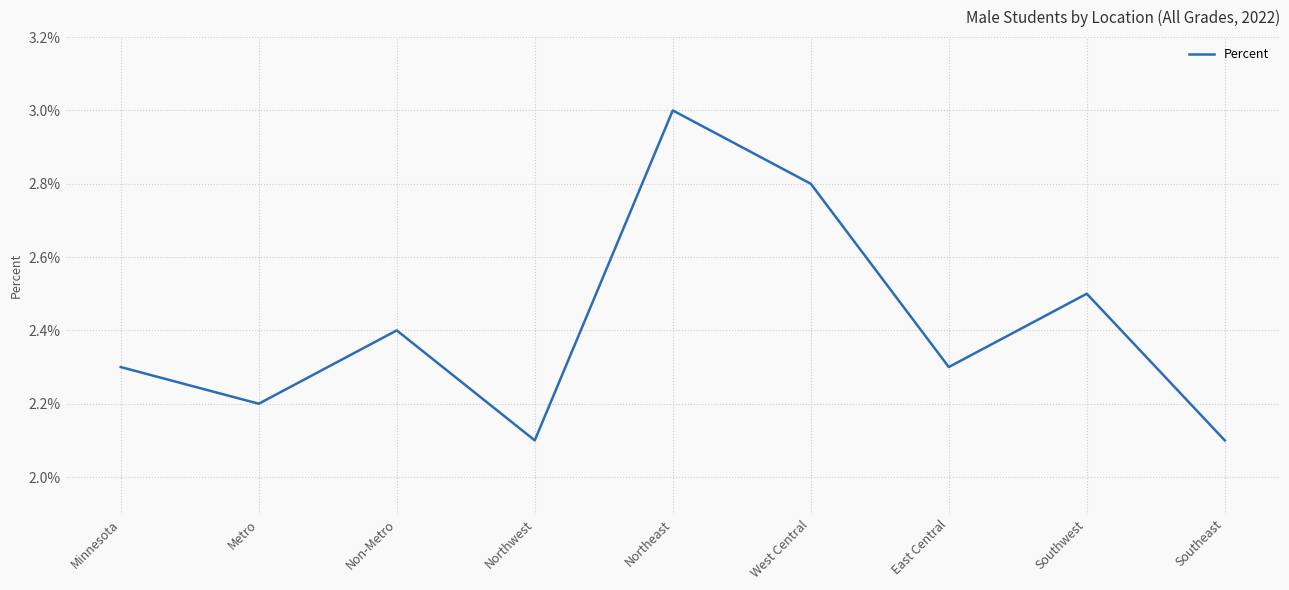

Is this an area chart (filled region under the line)?

No